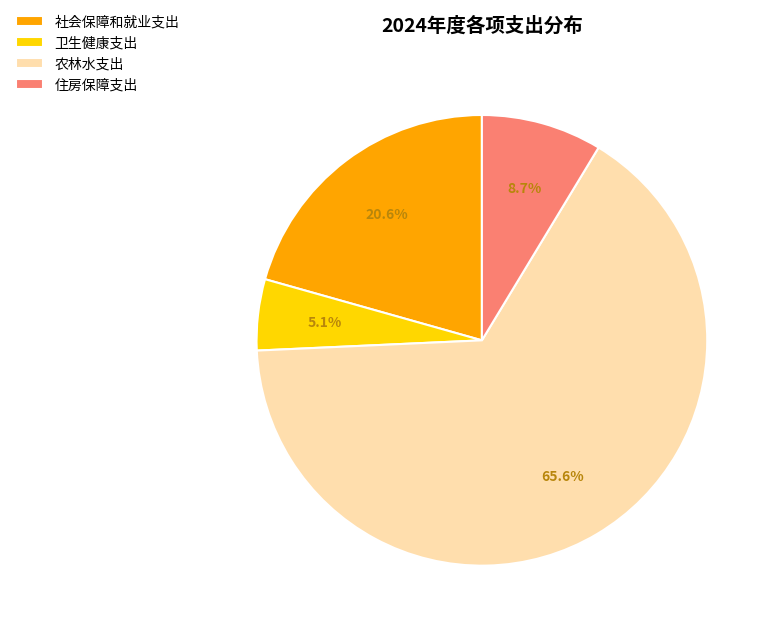

Approximately how many times larger is the value at 卫生健康支出 compared to 社会保障和就业支出?

0.2